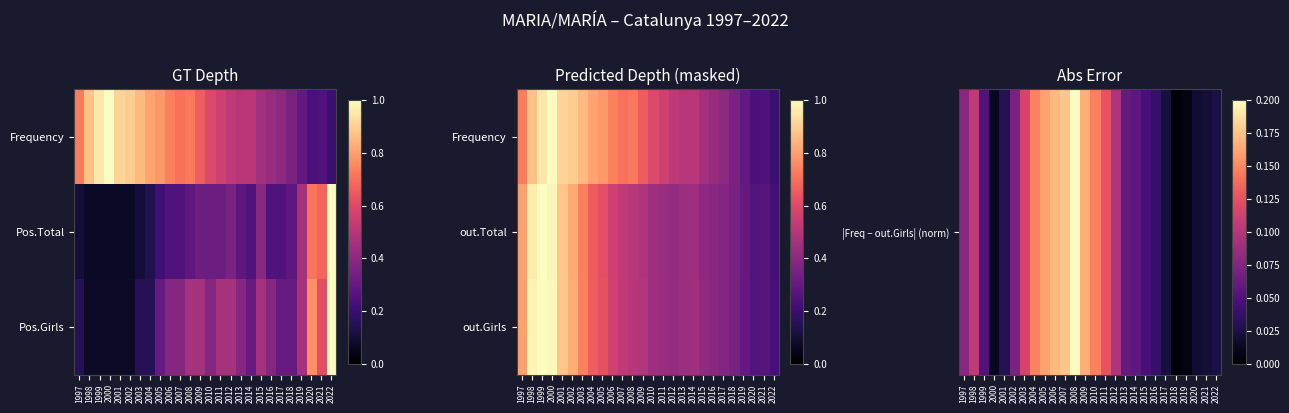

The value of out.Total at 2005 is 0.6. True or false?

True